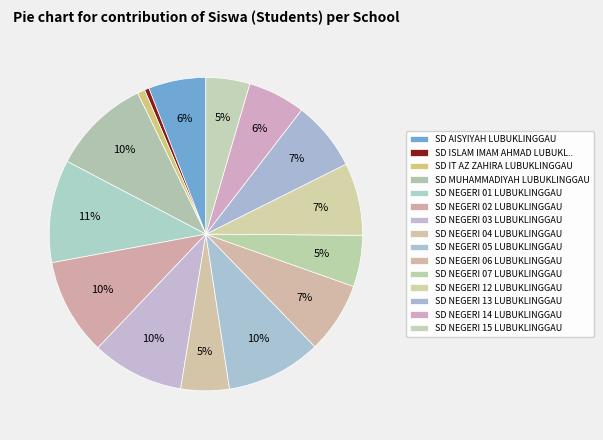

How many slices are in this pie chart?

15